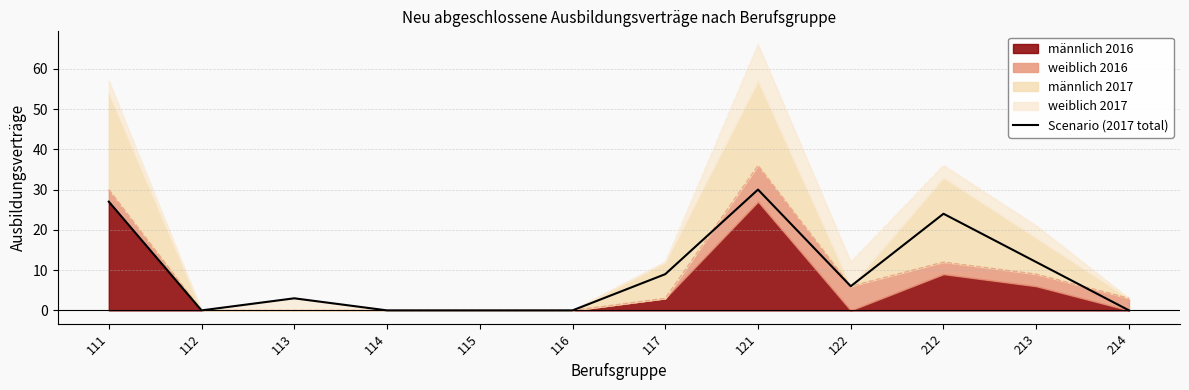

True or false: Scenario (2017 total) has a value of 0 at 112.

True